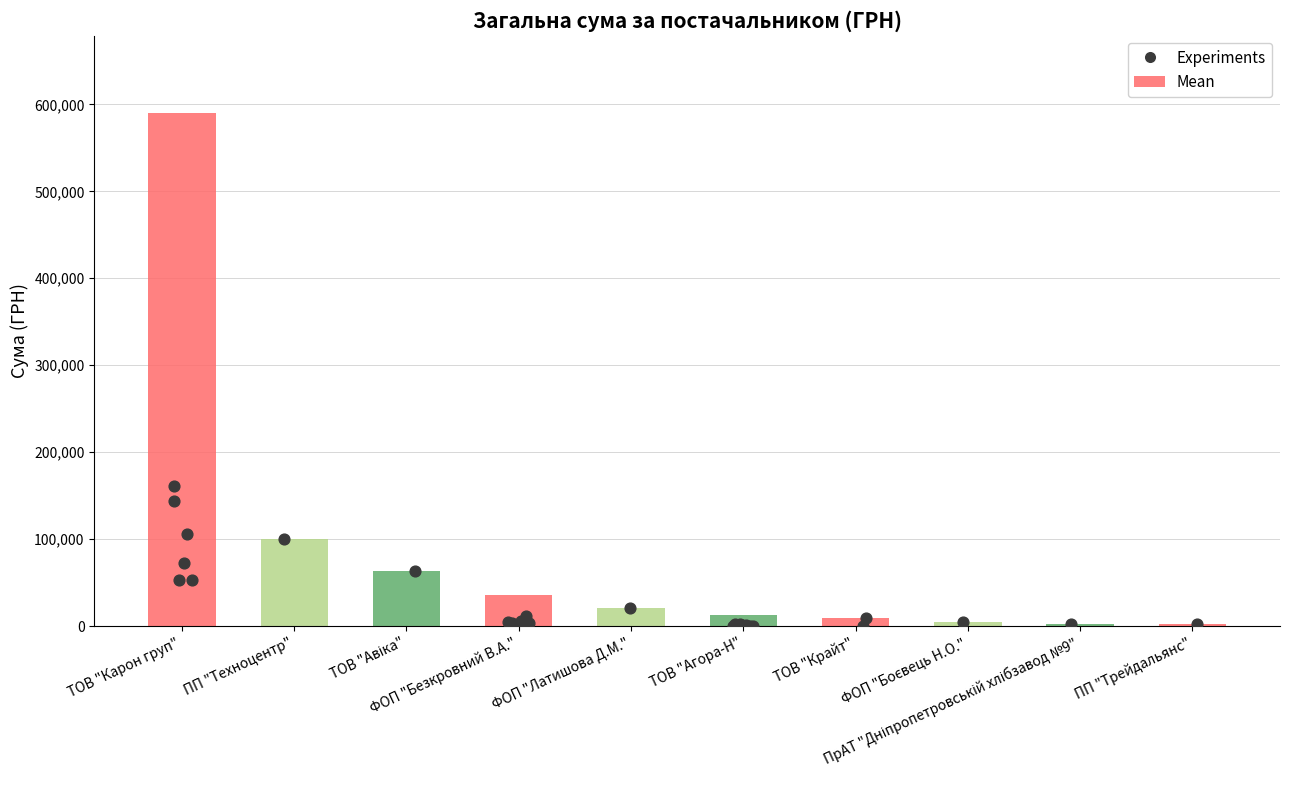

What is the change in value from ФОП "Безкровний В.А." to ТОВ "Крайт"?

-26908.0